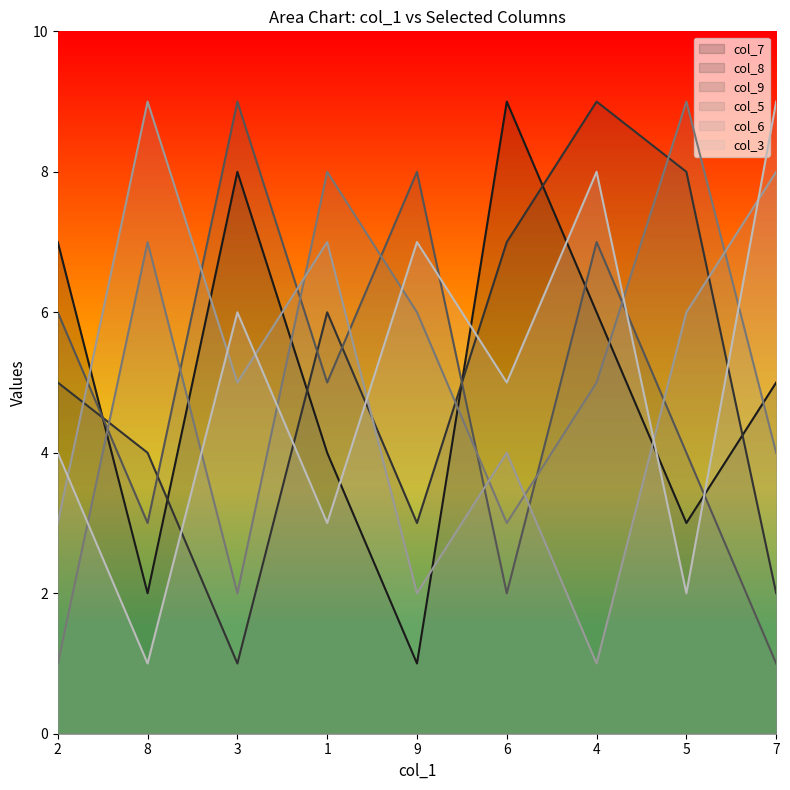

How many interior local valleys does the col_5 series have?

2